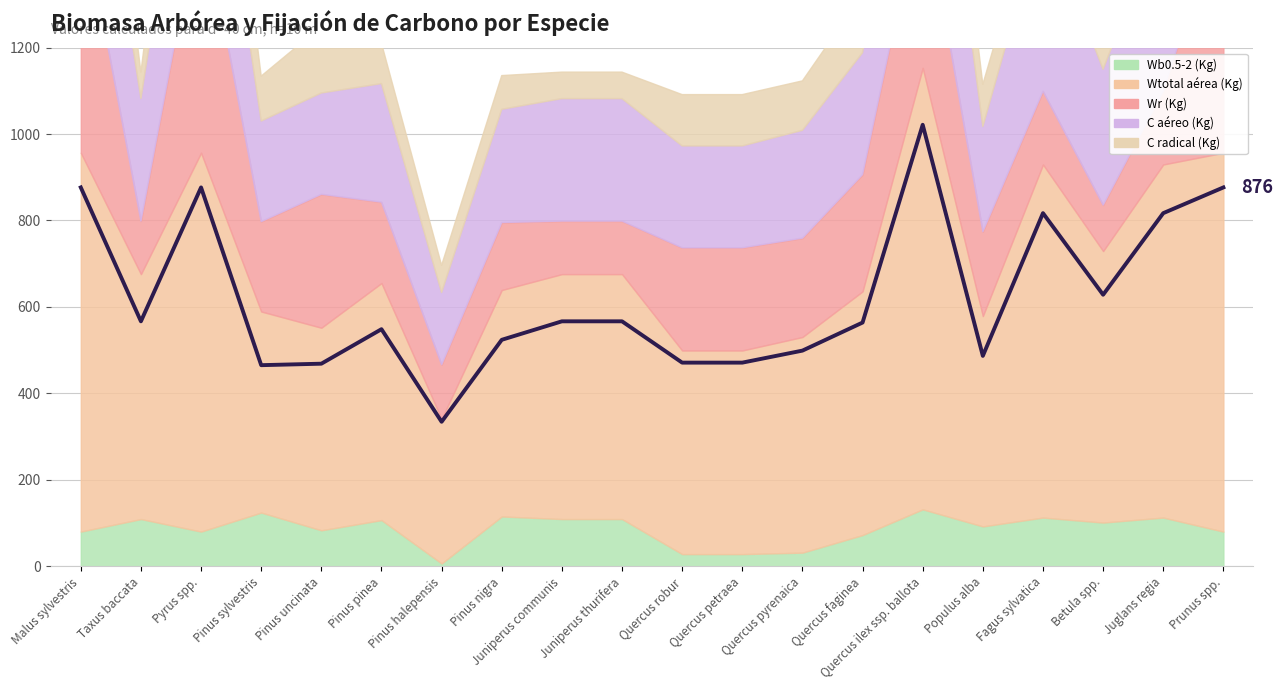

Reading left to right, what are all the values shown in this chart?

Wb0.5-2 (Kg): Malus sylvestris=80.2	Taxus baccata=109.2	Pyrus spp.=80.2	Pinus sylvestris=124.2	Pinus uncinata=83.2	Pinus pinea=106.8	Pinus halepensis=6.4	Pinus nigra=115.2	Juniperus communis=109.2	Juniperus thurifera=109.2	Quercus robur=28.1	Quercus petraea=28.1	Quercus pyrenaica=31.5	Quercus faginea=72.2	Quercus ilex ssp. ballota=131.7	Populus alba=92.2	Fagus sylvatica=112.6	Betula spp.=101.0	Juglans regia=112.6	Prunus spp.=80.2
Wtotal aérea (Kg): Malus sylvestris=876.5	Taxus baccata=566.7	Pyrus spp.=876.5	Pinus sylvestris=465.2	Pinus uncinata=468.6	Pinus pinea=548.5	Pinus halepensis=334.3	Pinus nigra=523.9	Juniperus communis=566.7	Juniperus thurifera=566.7	Quercus robur=471.1	Quercus petraea=471.1	Quercus pyrenaica=498.9	Quercus faginea=563.8	Quercus ilex ssp. ballota=1021.4	Populus alba=486.7	Fagus sylvatica=817.0	Betula spp.=628.2	Juglans regia=817.0	Prunus spp.=876.5
Wr (Kg): Malus sylvestris=574.4	Taxus baccata=122.7	Pyrus spp.=574.4	Pinus sylvestris=208.0	Pinus uncinata=308.8	Pinus pinea=187.2	Pinus halepensis=125.6	Pinus nigra=156.1	Juniperus communis=122.7	Juniperus thurifera=122.7	Quercus robur=237.7	Quercus petraea=237.7	Quercus pyrenaica=228.8	Quercus faginea=270.4	Quercus ilex ssp. ballota=406.4	Populus alba=195.2	Fagus sylvatica=169.6	Betula spp.=106.4	Juglans regia=169.6	Prunus spp.=574.4
C aéreo (Kg): Malus sylvestris=438.2	Taxus baccata=283.3	Pyrus spp.=438.2	Pinus sylvestris=232.6	Pinus uncinata=234.3	Pinus pinea=274.2	Pinus halepensis=167.1	Pinus nigra=262.0	Juniperus communis=283.3	Juniperus thurifera=283.3	Quercus robur=235.6	Quercus petraea=235.6	Quercus pyrenaica=249.5	Quercus faginea=281.9	Quercus ilex ssp. ballota=510.7	Populus alba=243.4	Fagus sylvatica=408.5	Betula spp.=314.1	Juglans regia=408.5	Prunus spp.=438.2
C radical (Kg): Malus sylvestris=287.2	Taxus baccata=61.4	Pyrus spp.=287.2	Pinus sylvestris=104.0	Pinus uncinata=154.4	Pinus pinea=93.6	Pinus halepensis=62.8	Pinus nigra=78.1	Juniperus communis=61.4	Juniperus thurifera=61.4	Quercus robur=118.8	Quercus petraea=118.8	Quercus pyrenaica=114.4	Quercus faginea=135.2	Quercus ilex ssp. ballota=203.2	Populus alba=97.6	Fagus sylvatica=84.8	Betula spp.=53.2	Juglans regia=84.8	Prunus spp.=287.2